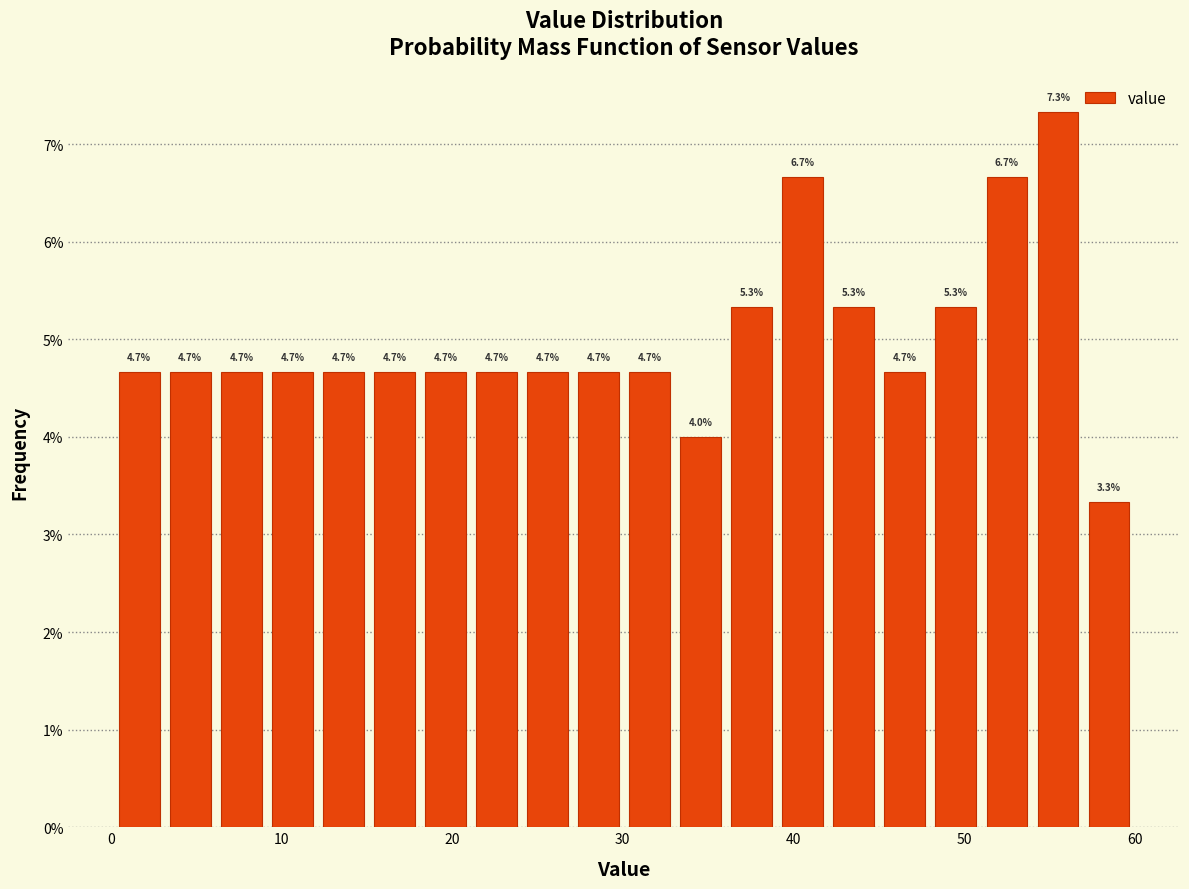

Read against the x-axis, roughly where is the centre of the tallest bar?

56